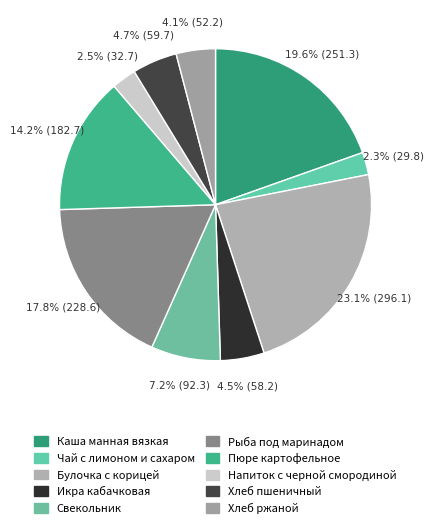

Count the number of slices in the pie.

10